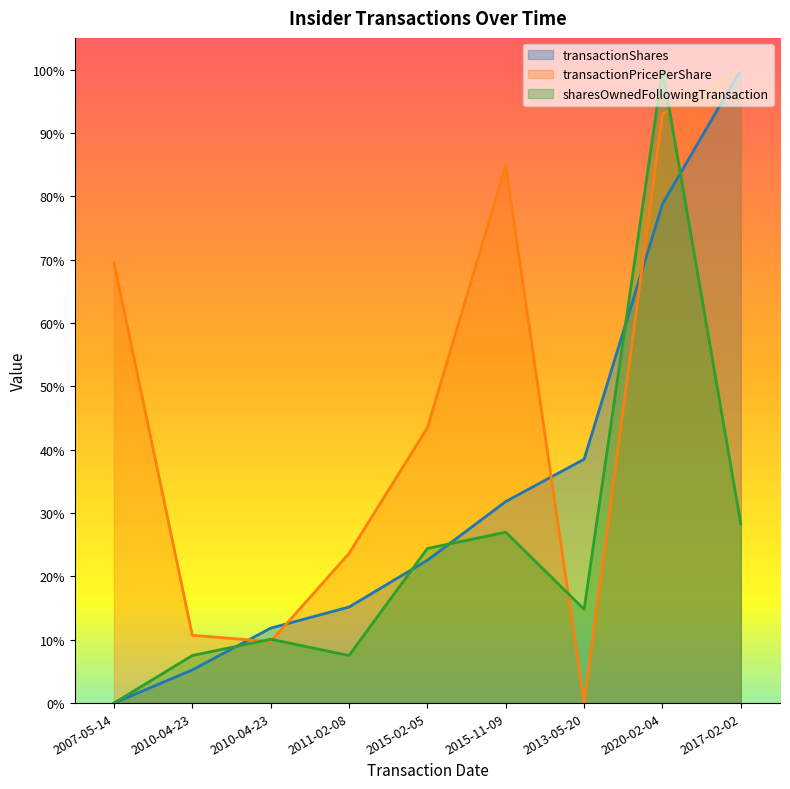

What is the sum of the transactionShares values at 2011-02-08 and 2017-02-02?

1.2